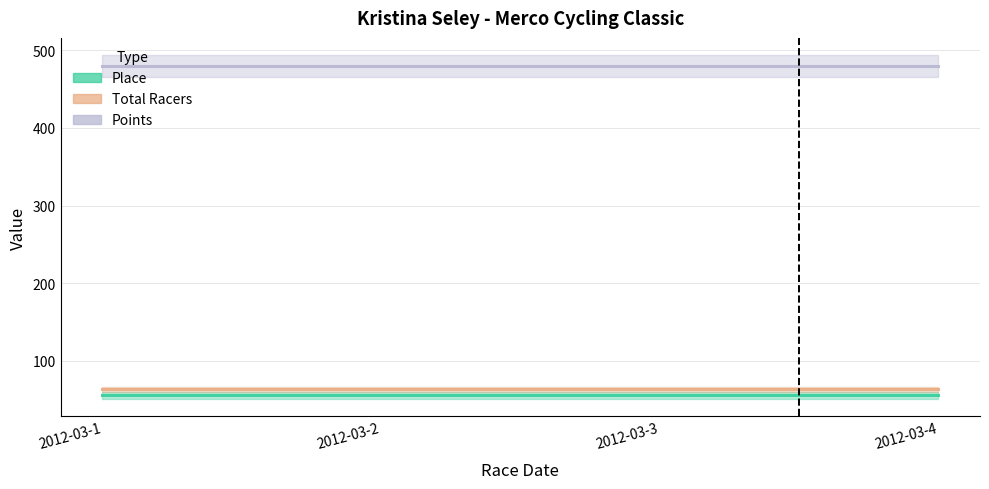

Reading right to left, transcribe all the data shown in this chart.

Place: 2012-03-4=55.0	2012-03-3=55.0	2012-03-2=55.0	2012-03-1=55.0
Total Racers: 2012-03-4=63.0	2012-03-3=63.0	2012-03-2=63.0	2012-03-1=63.0
Points: 2012-03-4=479.7	2012-03-3=479.7	2012-03-2=479.7	2012-03-1=479.7